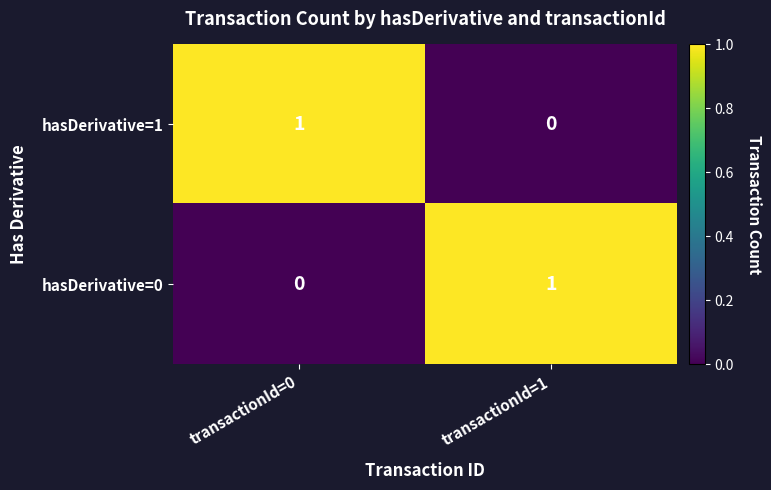

At which label does hasDerivative=0 reach its minimum?

transactionId=0